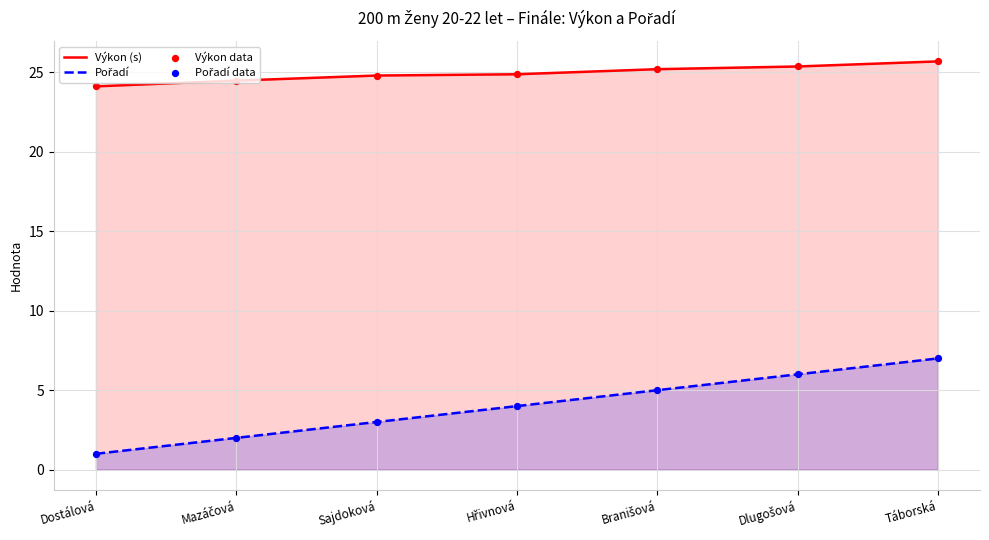

At which category is the sum across all series the highest?

Táborská